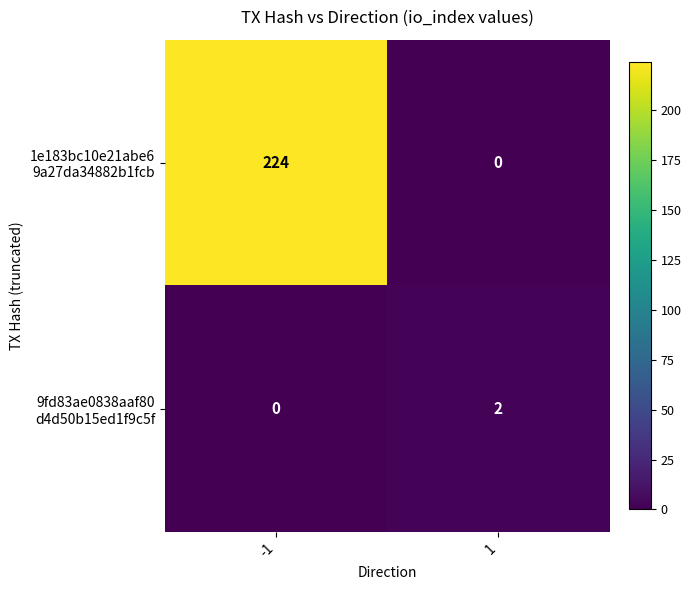

What is the greatest value displayed?

224